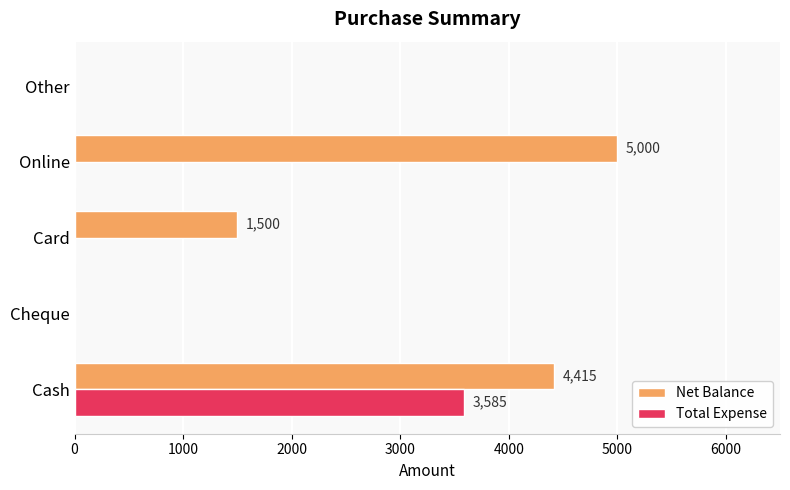

How many Net Balance values are between 0 and 4415?

4